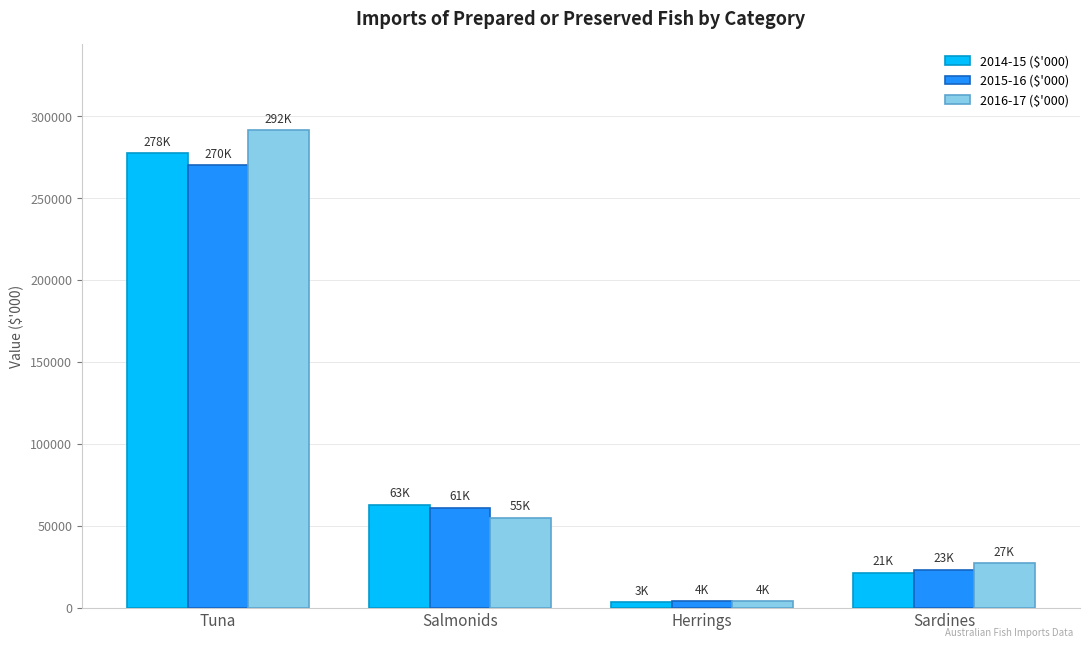

What is the difference between the maximum and second lowest values in the 2014-15 ($'000) series?

256250.7